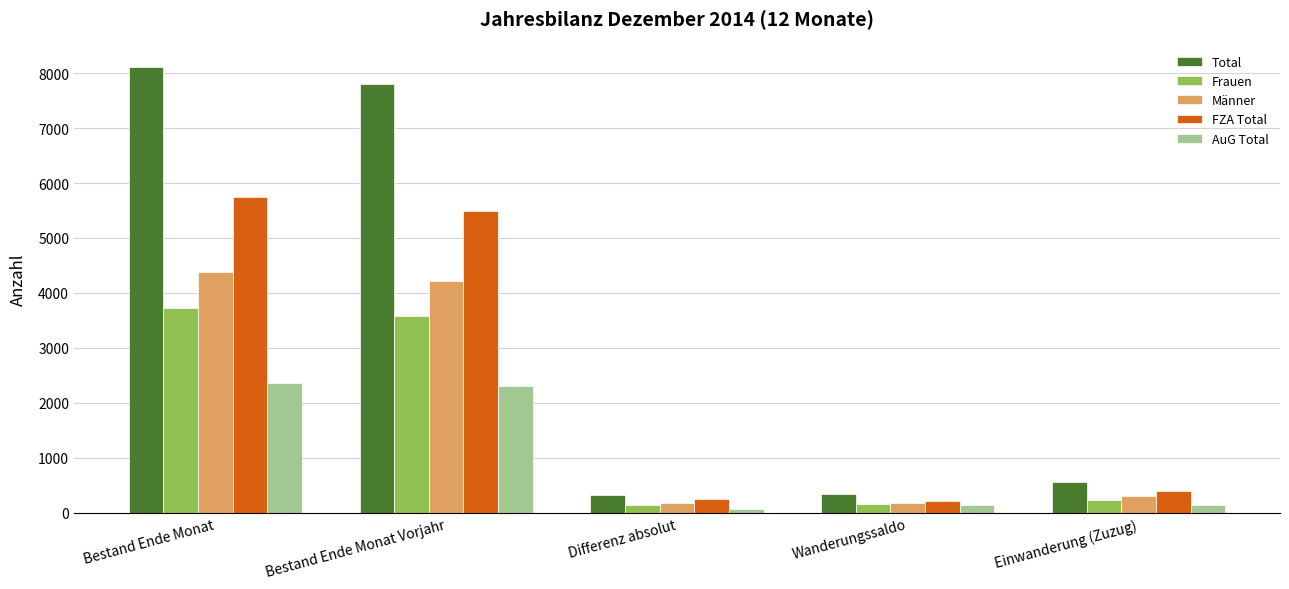

Which series has the largest total across all categories?

Total